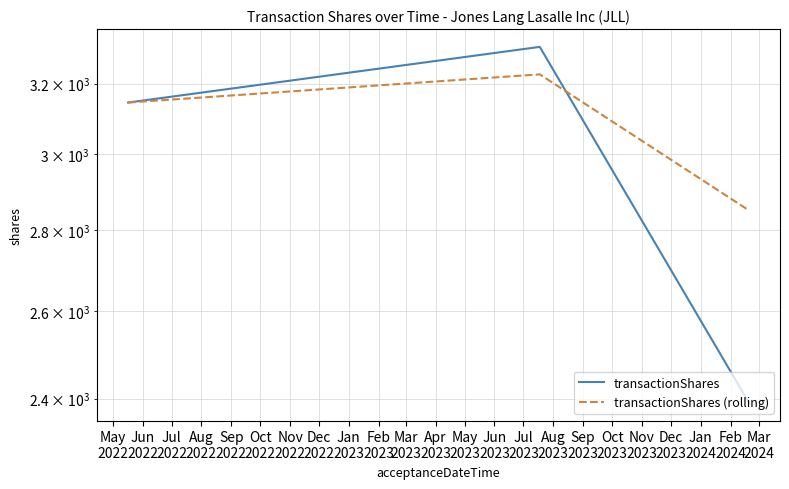

The transactionShares series shows 3145 at May
2022. True or false?

True